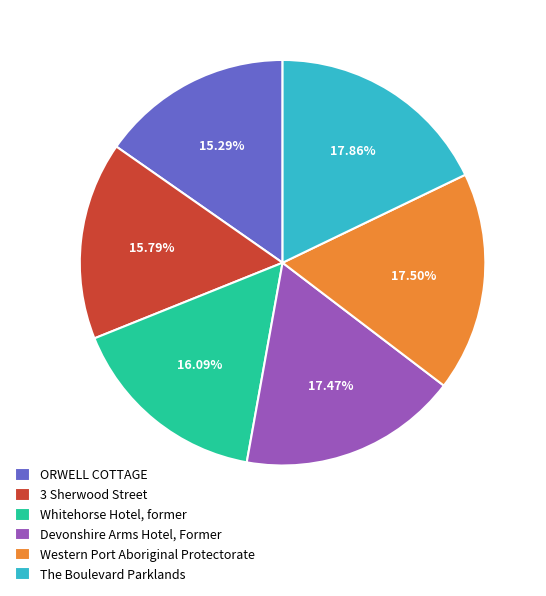

Is there a majority slice in this chart?

No